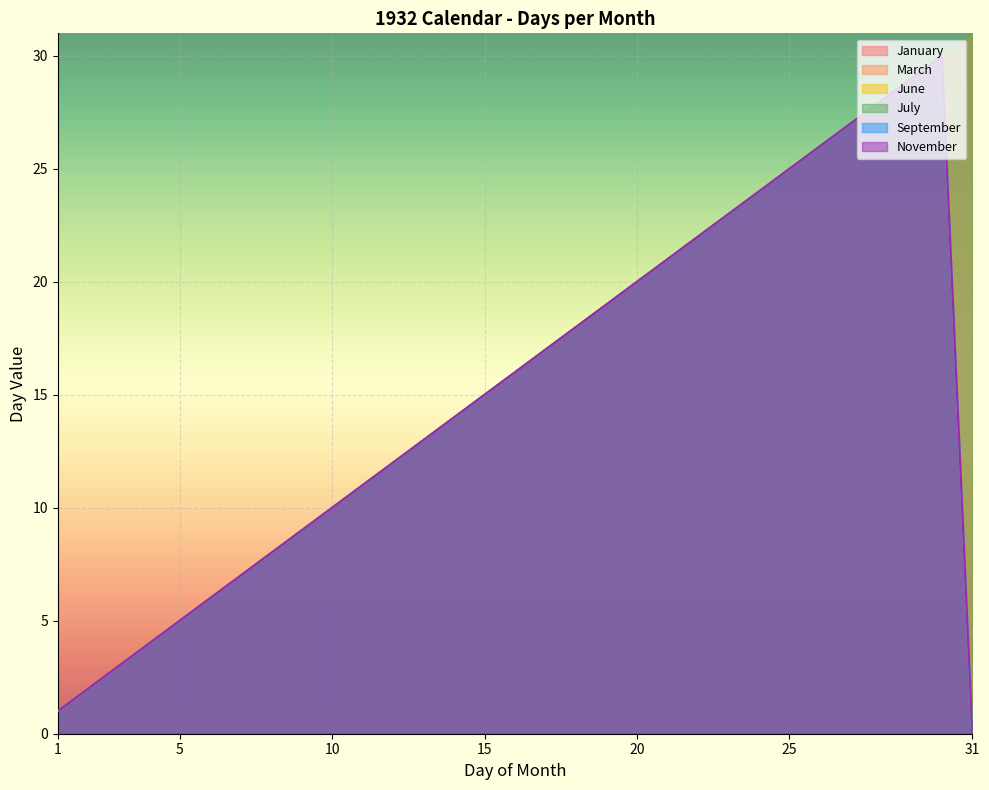

The value of July at 20 is 20. True or false?

True